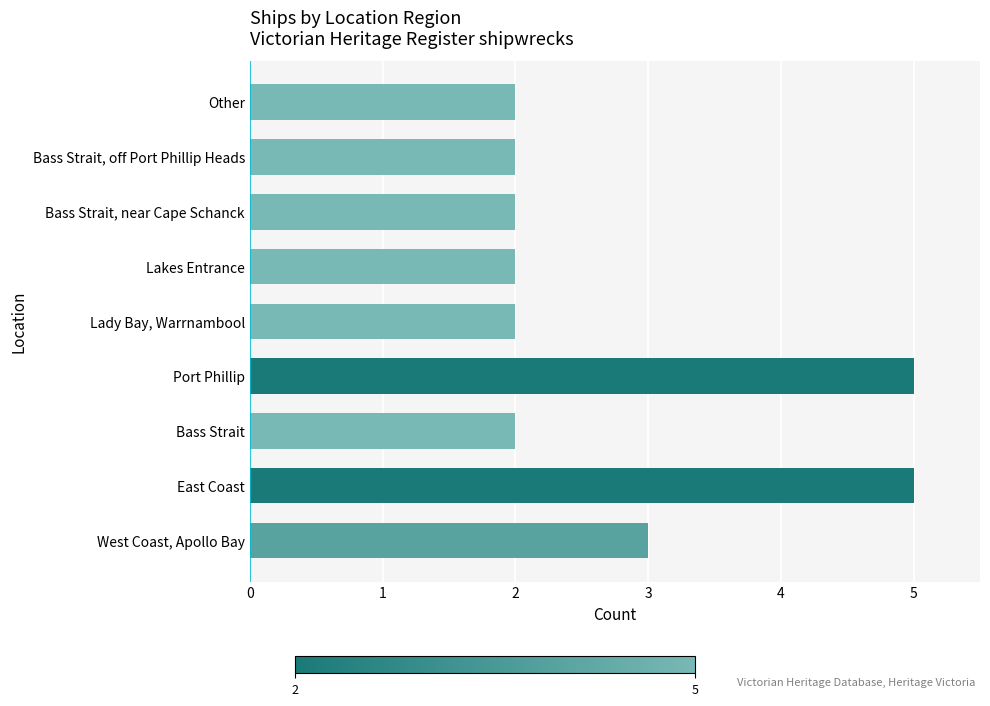

True or false: the data shows 3 at West Coast, Apollo Bay.

True